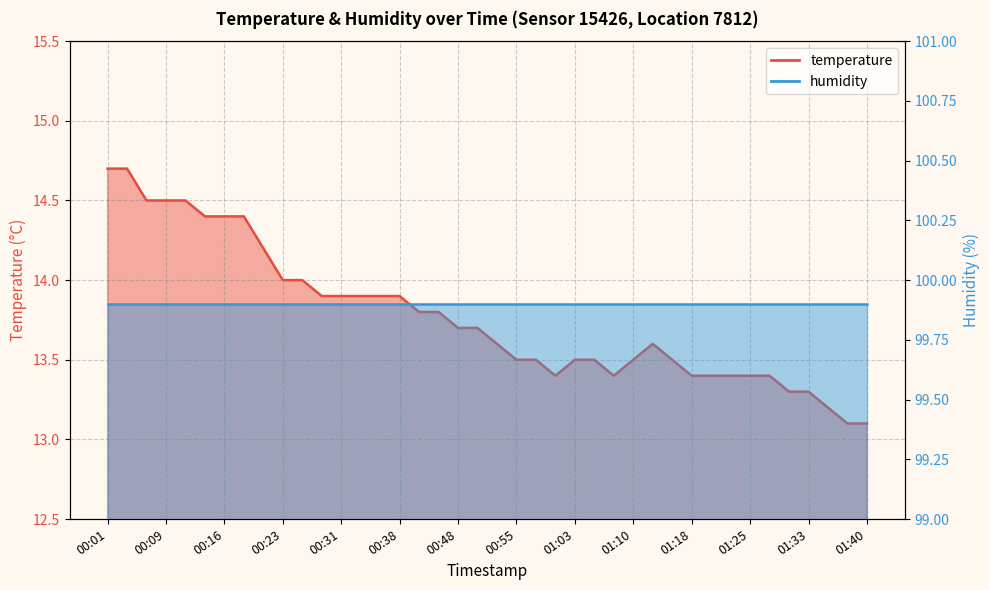

What is the maximum value shown in the chart?

14.7